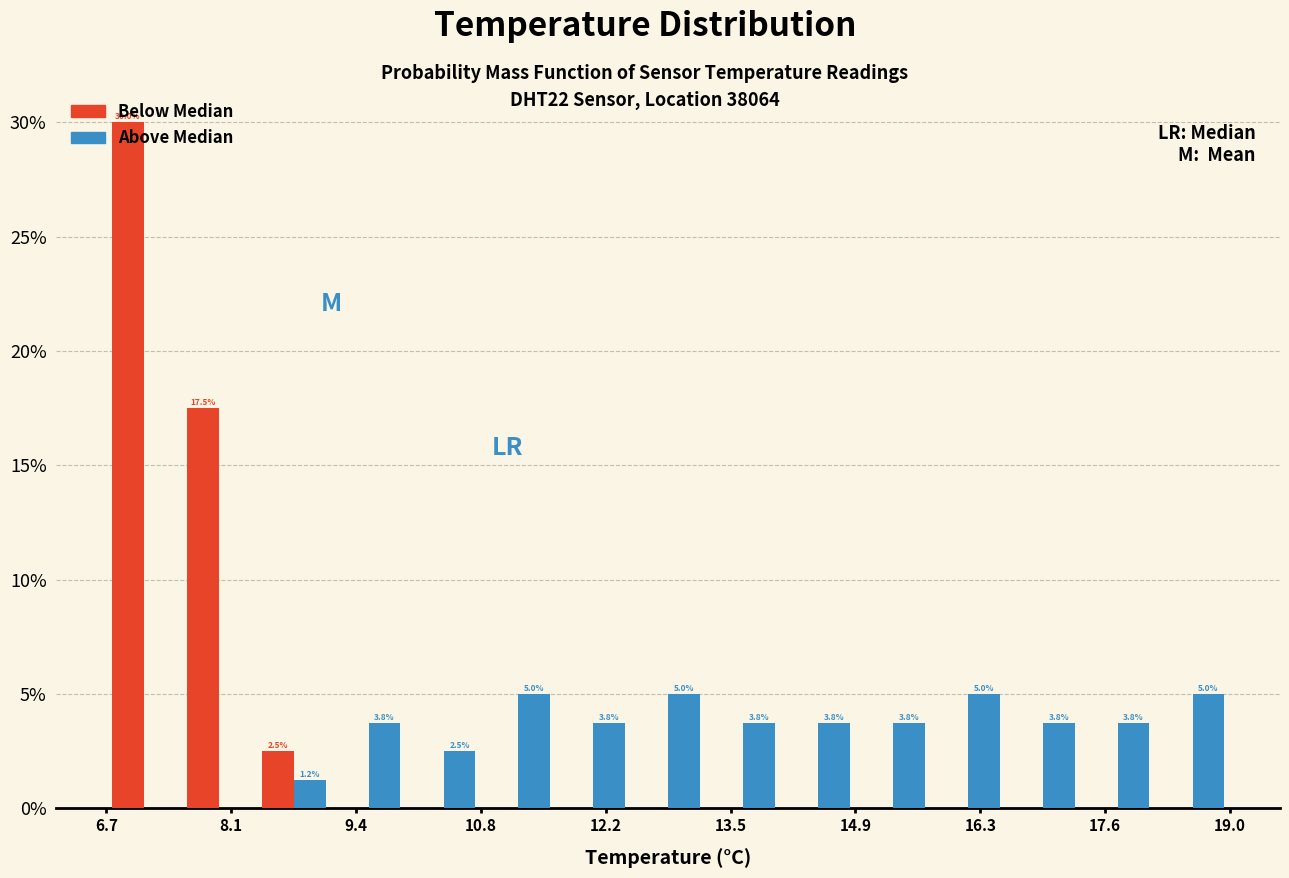

In the Below Median series, which range on the x-axis has the tallest bar?

6.70 to 7.52